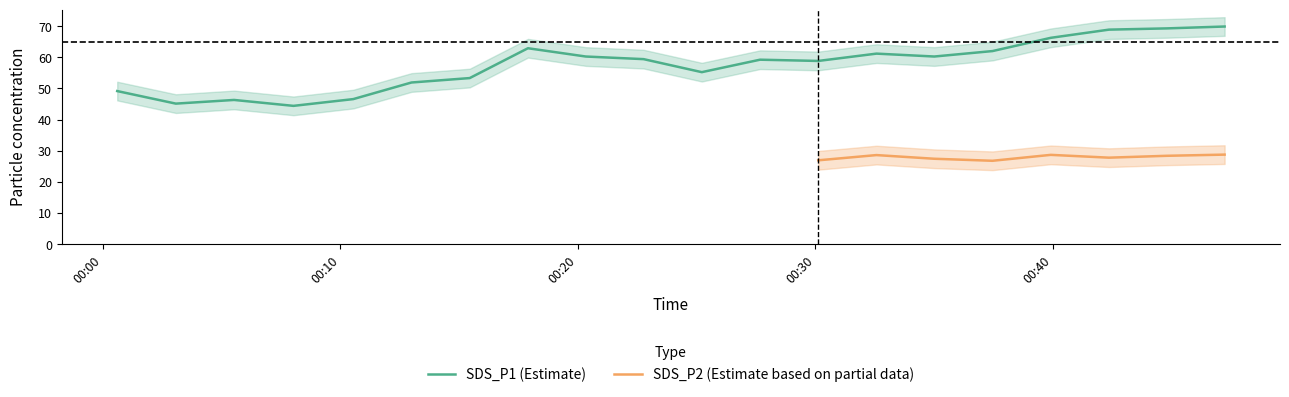

What is the lowest value of the SDS_P1 (Estimate) series?

44.4